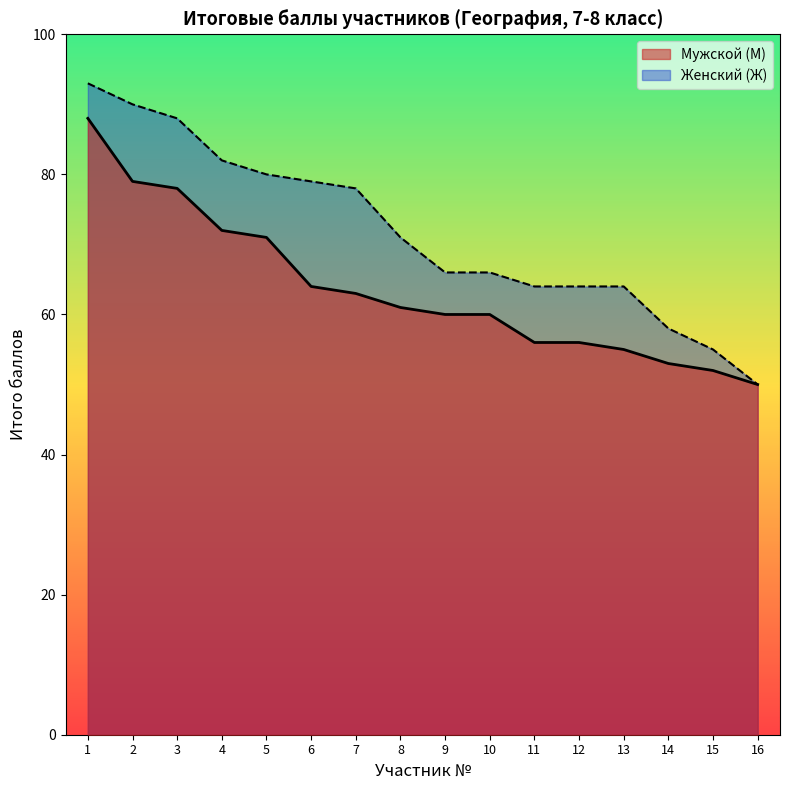

What is the difference between the second highest and minimum values?

29